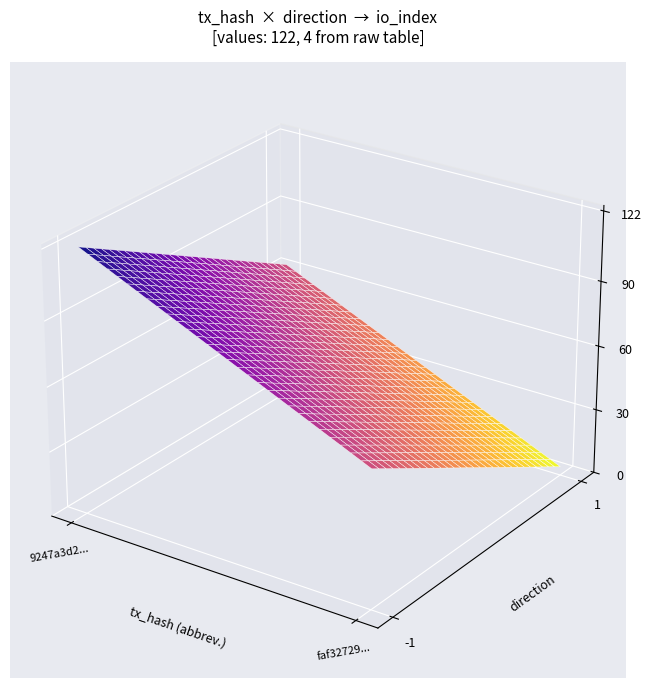

Reading left to right, extract all data points from this chart.

9247a3d2409f855fb9e634330b22f7b16991152: direction=-1	io_index=122
faf3272982671c7f11f80facbb84624dfe4c487: direction=1	io_index=4